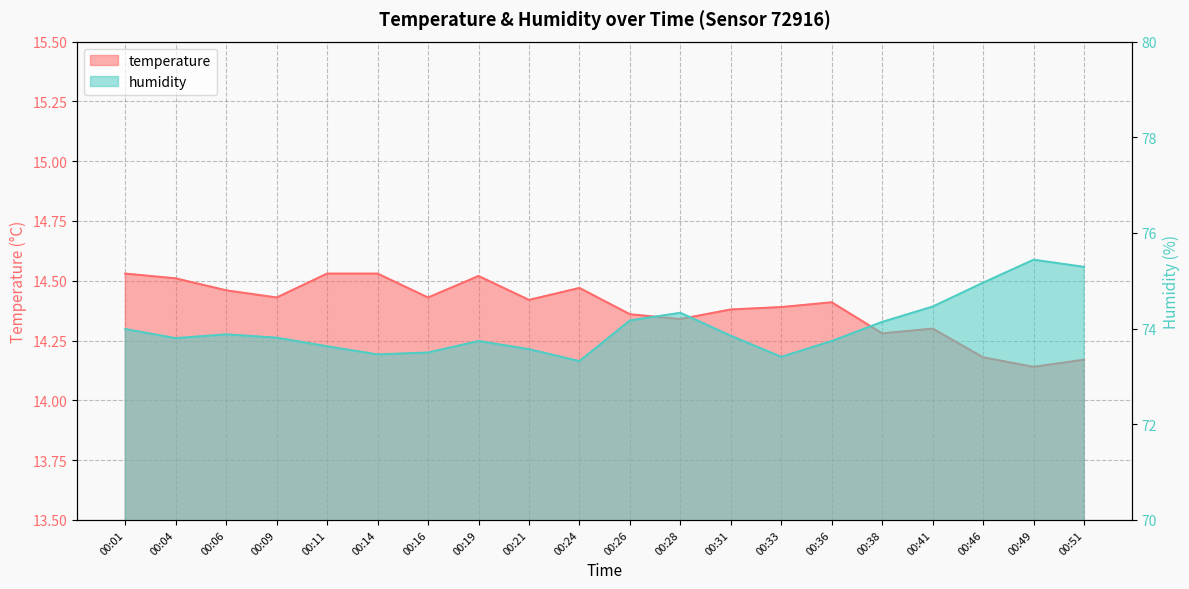

Reading right to left, extract all data points from this chart.

temperature: 00:51=14.2	00:49=14.1	00:46=14.2	00:41=14.3	00:38=14.3	00:36=14.4	00:33=14.4	00:31=14.4	00:28=14.3	00:26=14.4	00:24=14.5	00:21=14.4	00:19=14.5	00:16=14.4	00:14=14.5	00:11=14.5	00:09=14.4	00:06=14.5	00:04=14.5	00:01=14.5
humidity: 00:51=75.3	00:49=75.4	00:46=75.0	00:41=74.5	00:38=74.1	00:36=73.7	00:33=73.4	00:31=73.8	00:28=74.3	00:26=74.2	00:24=73.3	00:21=73.6	00:19=73.7	00:16=73.5	00:14=73.5	00:11=73.6	00:09=73.8	00:06=73.9	00:04=73.8	00:01=74.0